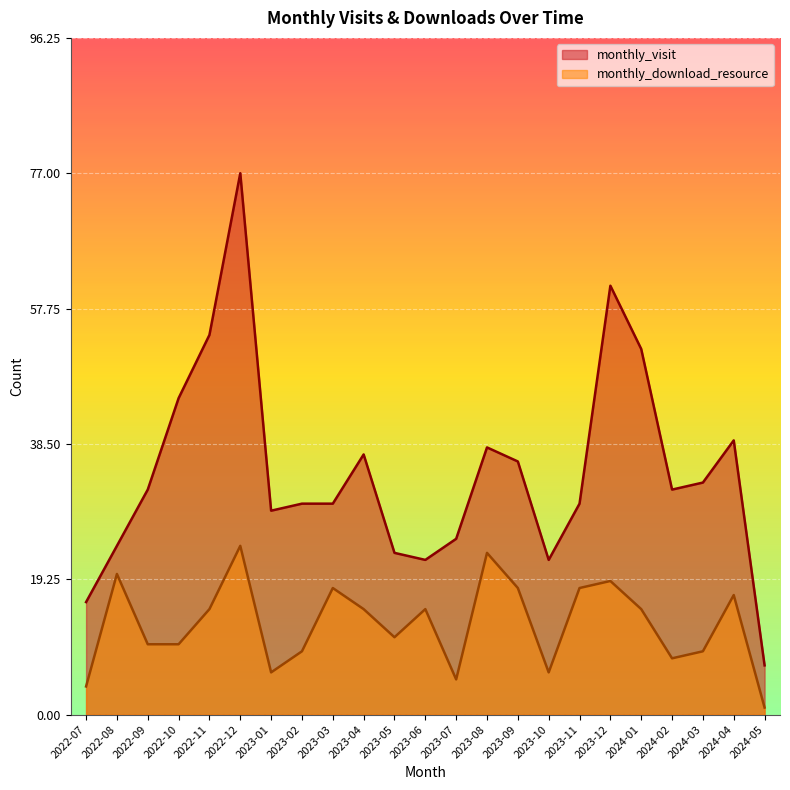

Reading left to right, what are all the values shown in this chart?

monthly_visit: 2022-07=16	2022-08=24	2022-09=32	2022-10=45	2022-11=54	2022-12=77	2023-01=29	2023-02=30	2023-03=30	2023-04=37	2023-05=23	2023-06=22	2023-07=25	2023-08=38	2023-09=36	2023-10=22	2023-11=30	2023-12=61	2024-01=52	2024-02=32	2024-03=33	2024-04=39	2024-05=7
monthly_download_resource: 2022-07=4	2022-08=20	2022-09=10	2022-10=10	2022-11=15	2022-12=24	2023-01=6	2023-02=9	2023-03=18	2023-04=15	2023-05=11	2023-06=15	2023-07=5	2023-08=23	2023-09=18	2023-10=6	2023-11=18	2023-12=19	2024-01=15	2024-02=8	2024-03=9	2024-04=17	2024-05=1